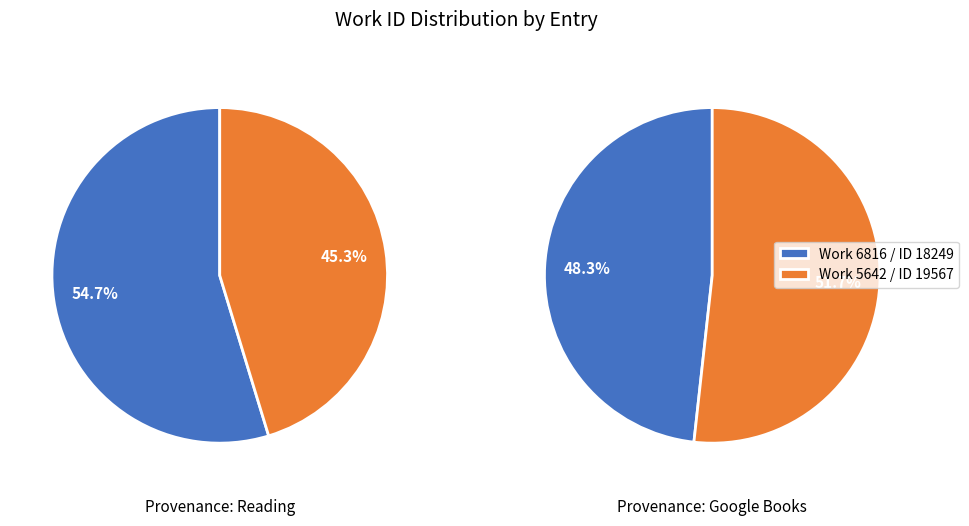

To the nearest percent, what portion does Work 6816 represent?

55%